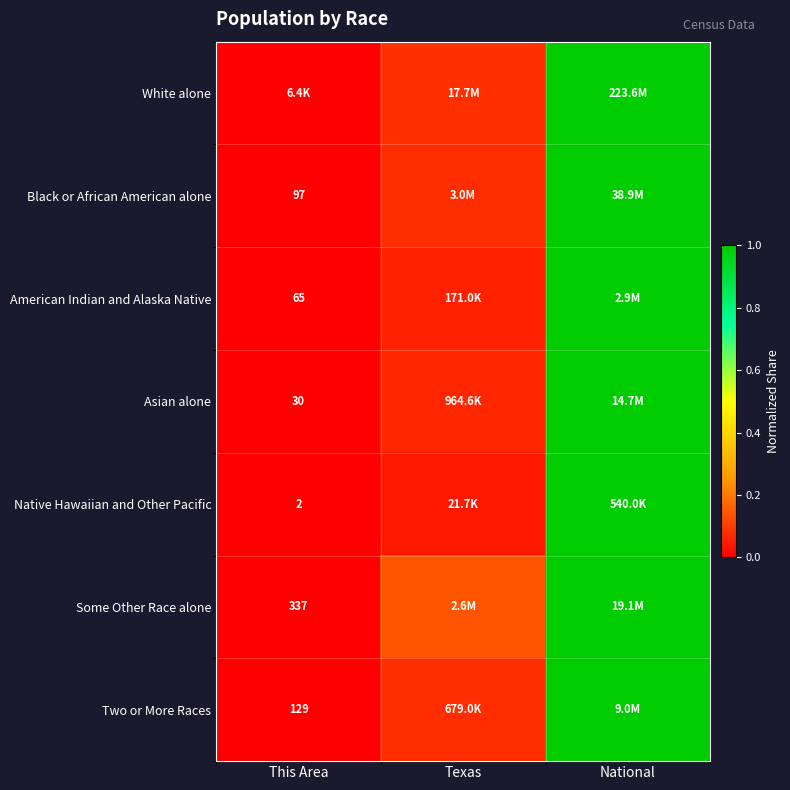

Which label corresponds to the largest value in the chart?

National